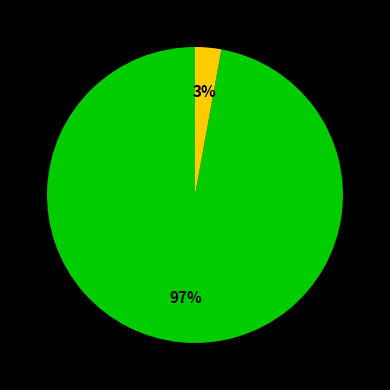

To the nearest percent, what is the difference between the largest and smallest slice percentages?

94%